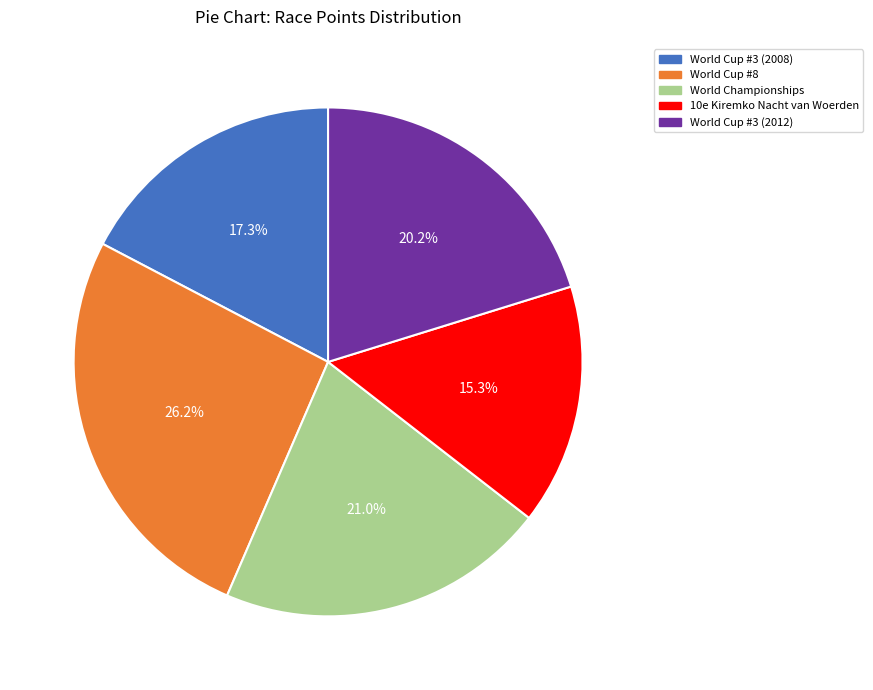

How much of the chart is everything except World Championships?

79.0%